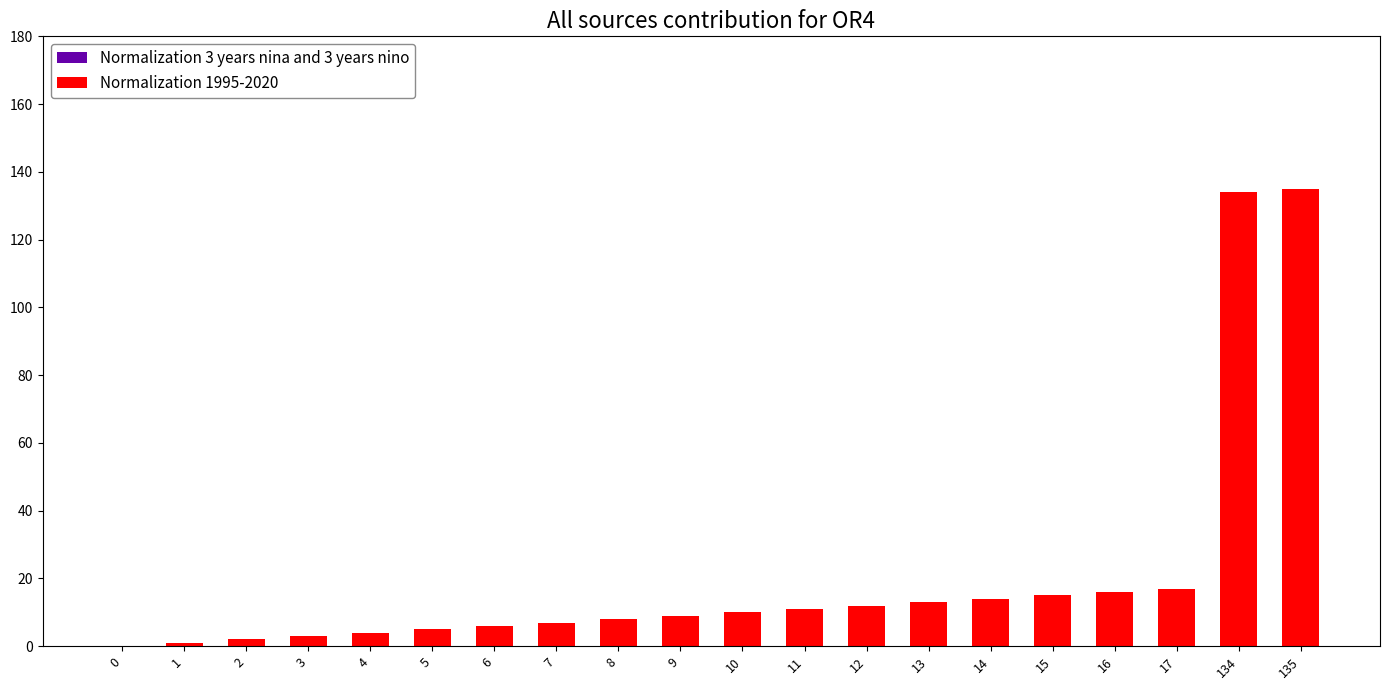

How many data points in Normalization 1995-2020 are less than 10?

10